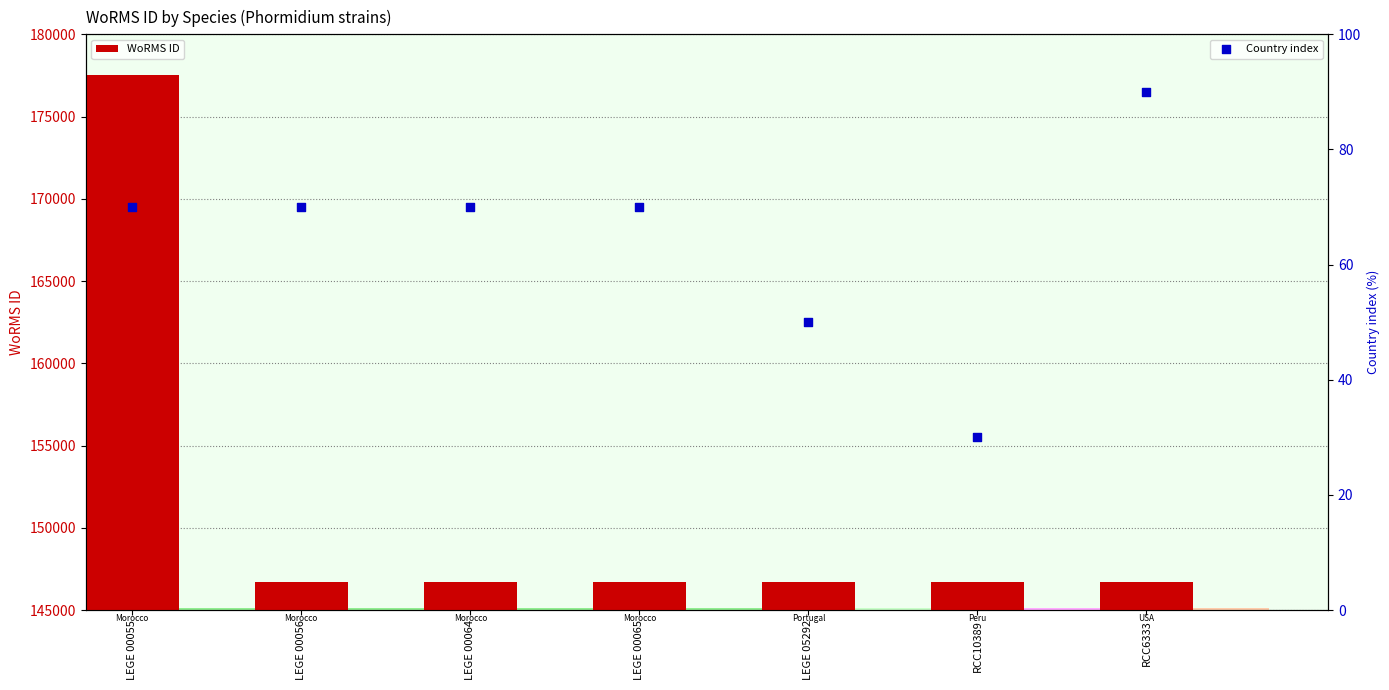

At how many categories does at least one series exceed 25019?

7